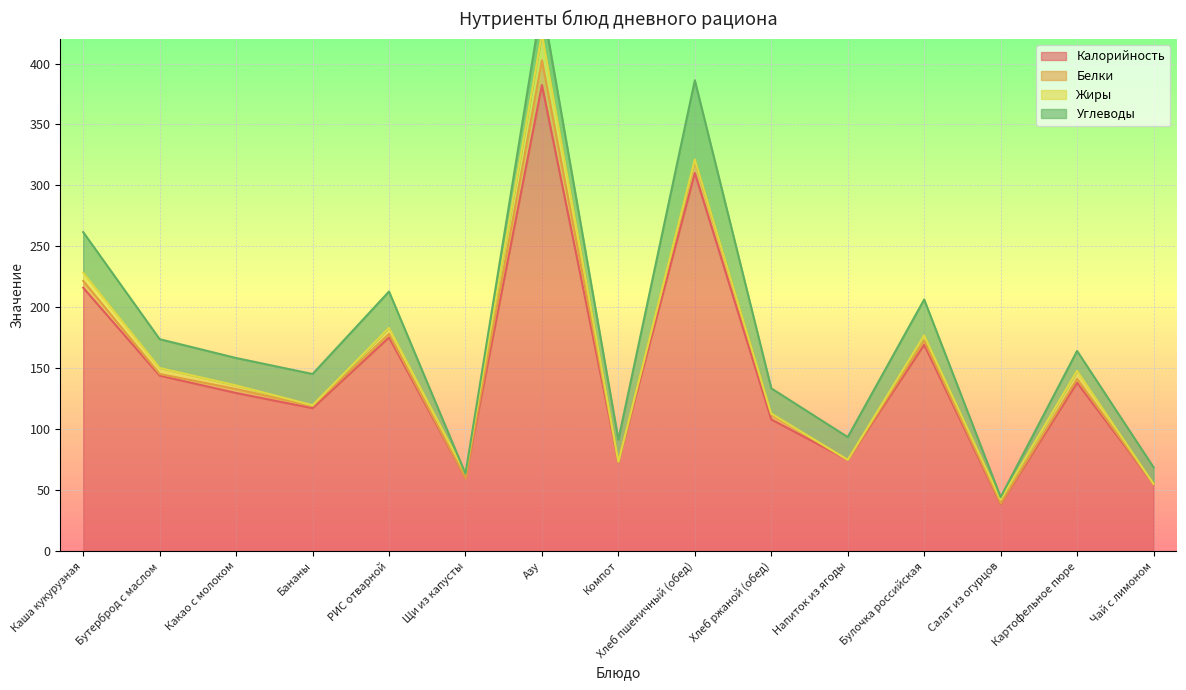

True or false: Белки and Углеводы intersect in this chart.

False